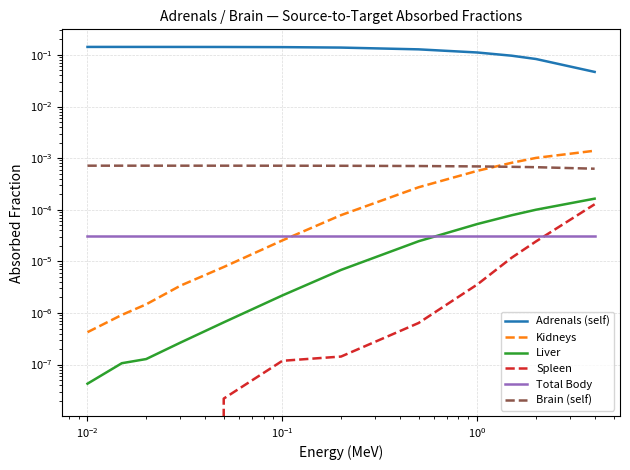

Count the number of data series in this chart.

6